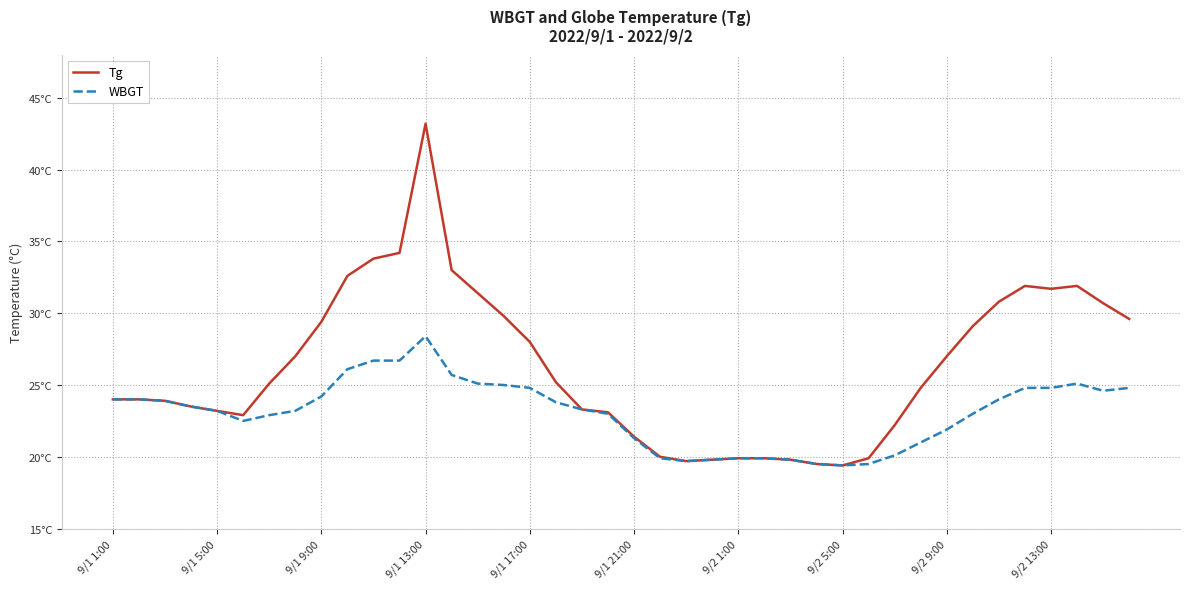

What are all the series names shown in the legend?

Tg, WBGT